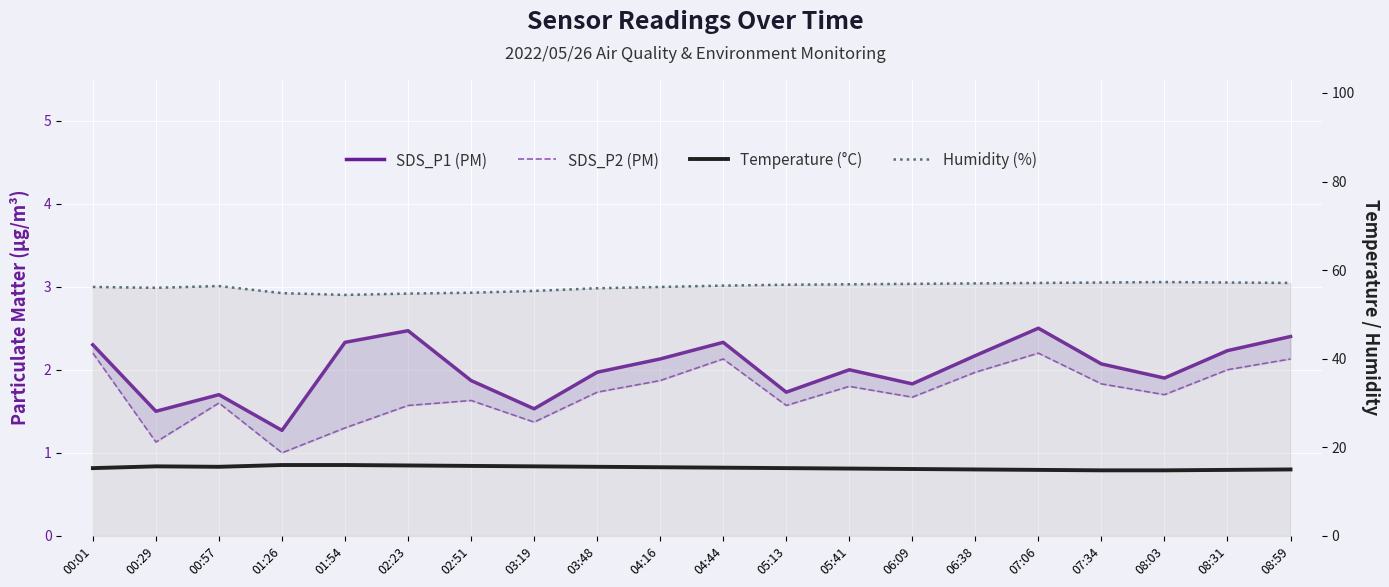

At which category does the chart reach its minimum across all series?

01:26